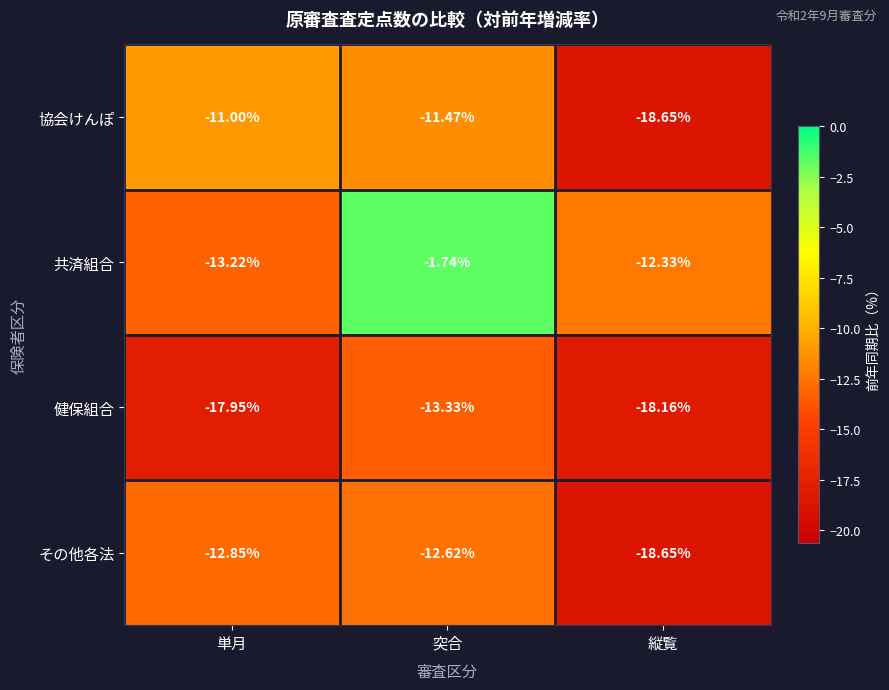

How many series are shown in this chart?

4